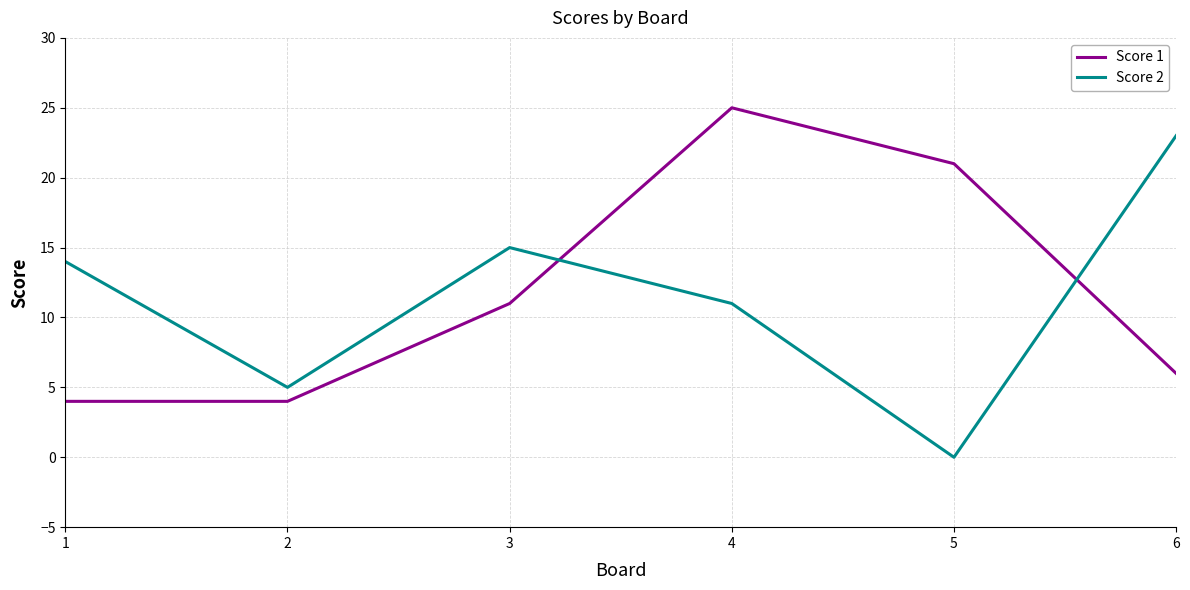

Rank the series at 4 from lowest to highest value.

Score 2, Score 1